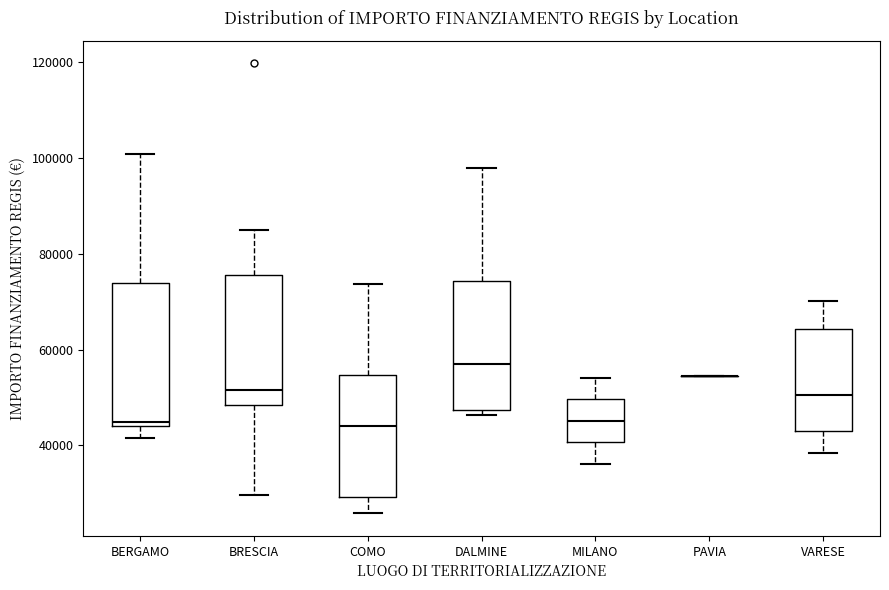

Reading left to right, transcribe this box plot: for each box, give where its median line is, the range the box spans, and where its two whiskers end, as read against the y-axis. The values are not printed on the chart, so give them approximately, as read against the axis.

BERGAMO: median 44000 (just above the box's lower edge), box 44000 to 74000, whiskers 42000 to 100000
BRESCIA: median 52000, box 48000 to 76000, whiskers 30000 to 84000
COMO: median 44000, box 30000 to 54000, whiskers 26000 to 74000
DALMINE: median 58000, box 48000 to 74000, whiskers 46000 to 98000
MILANO: median 46000, box 40000 to 50000, whiskers 36000 to 54000
PAVIA: box collapsed to a line at 54000, whiskers 54000 to 54000
VARESE: median 50000, box 44000 to 64000, whiskers 38000 to 70000